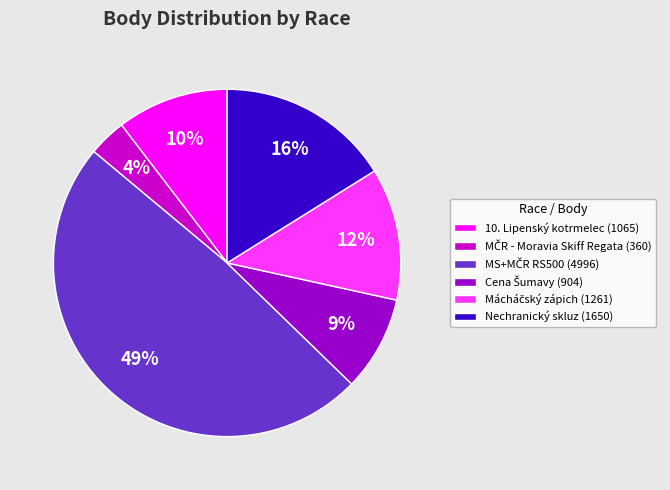

The 10. Lipenský kotrmelec (1065) slice represents 18% of the pie. True or false?

False